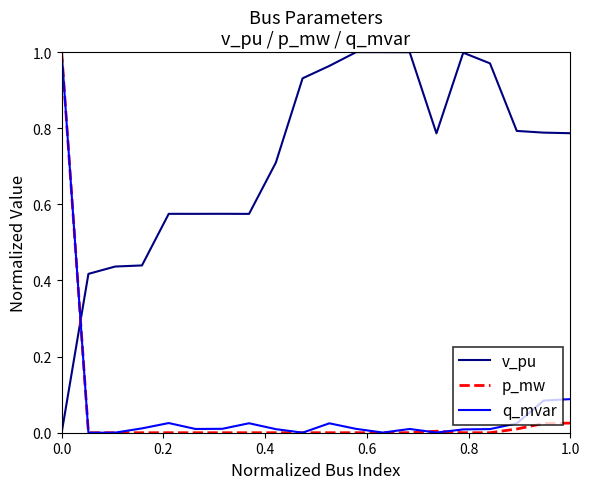

True or false: q_mvar and v_pu intersect in this chart.

True